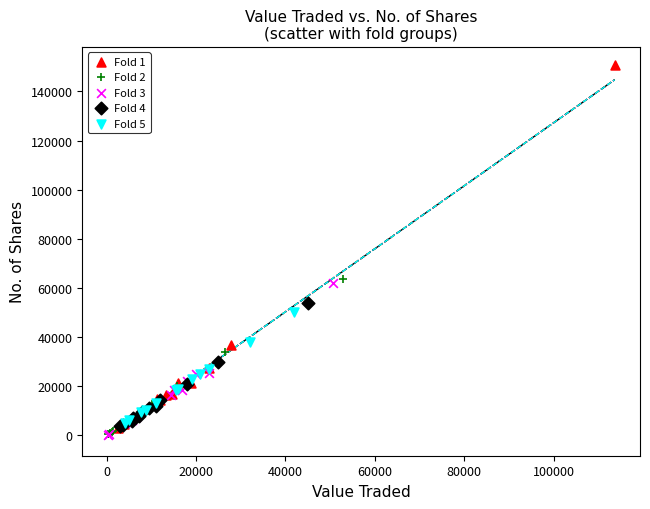

Which series contains the highest Y value?

Fold 1